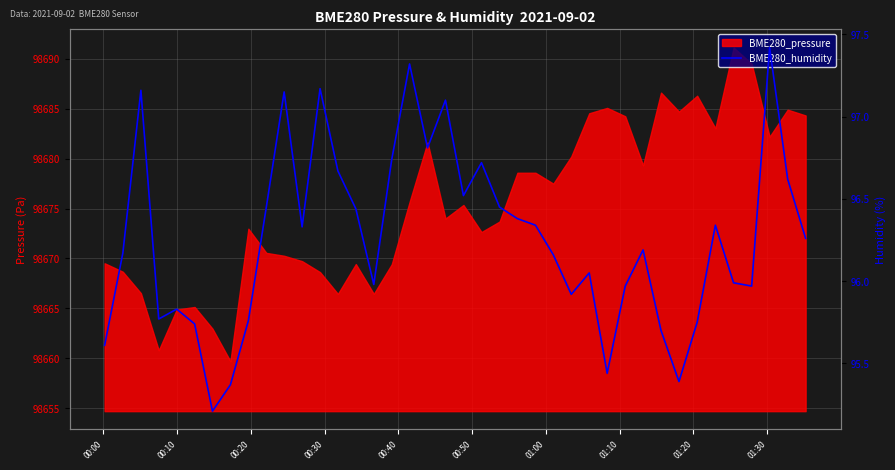

What is the label of the 5th point from the left?

00:40